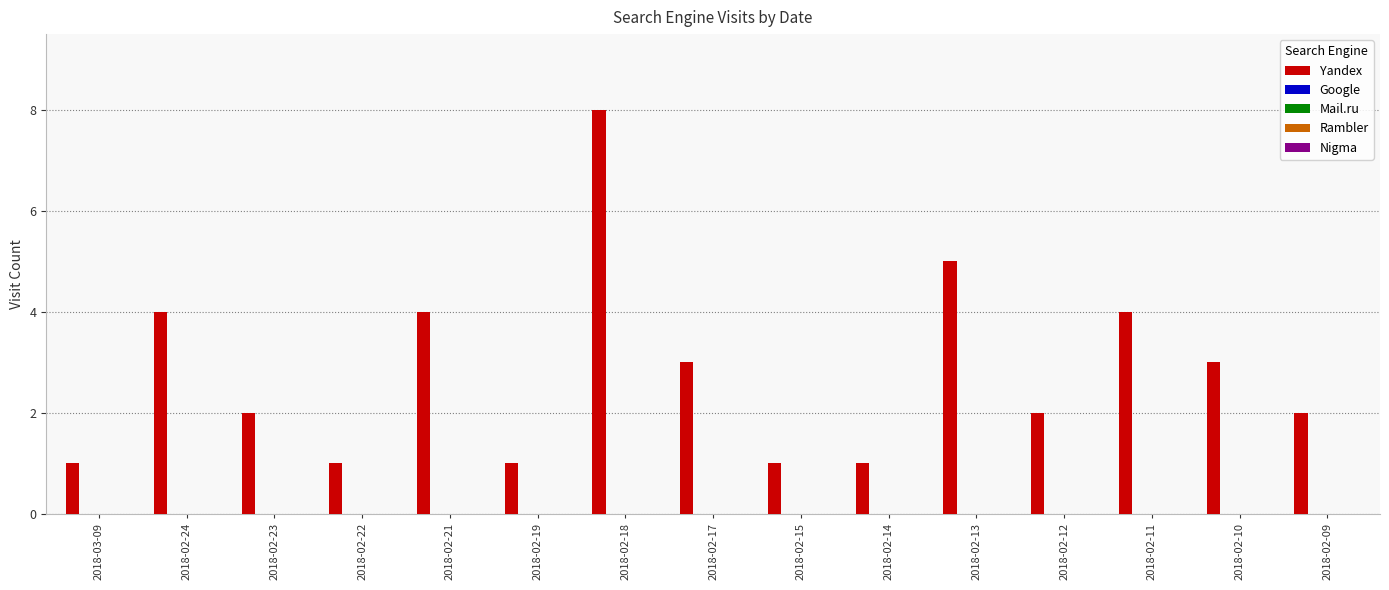

What is the sum of all values?

42